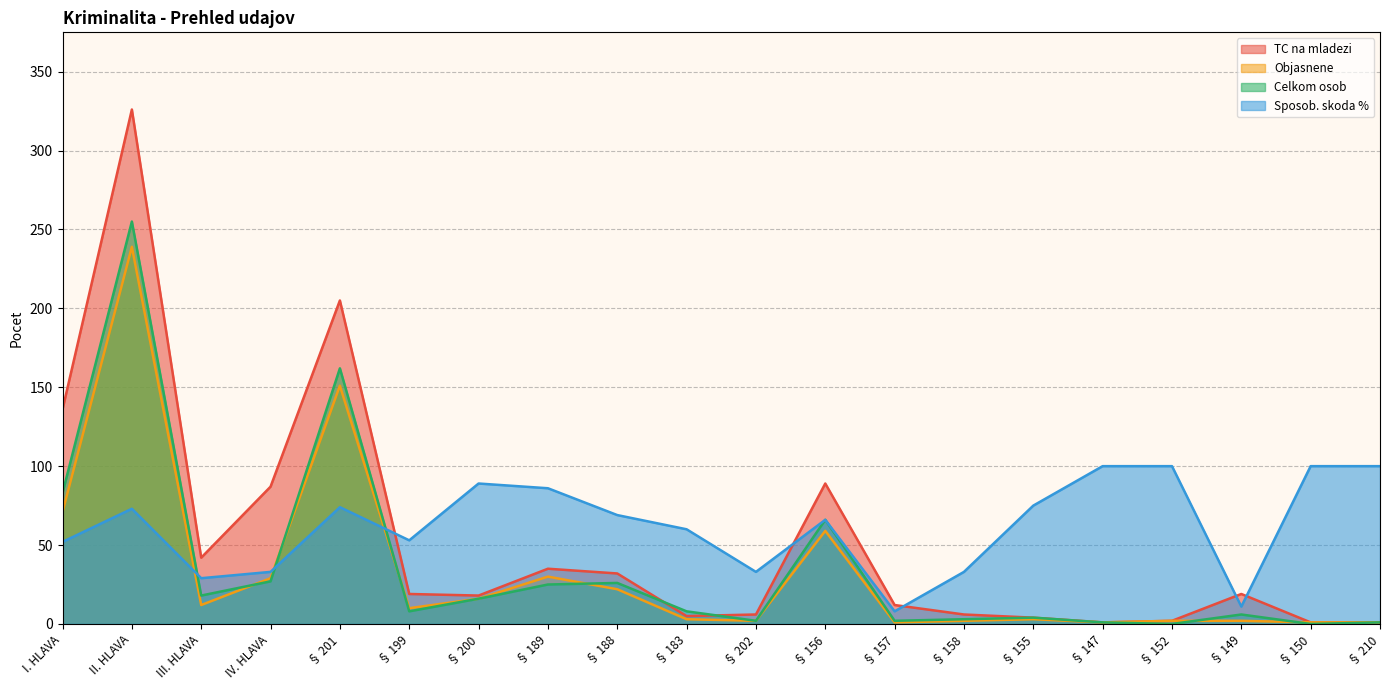

The Sposob. skoda % series shows 100 at § 210. True or false?

True